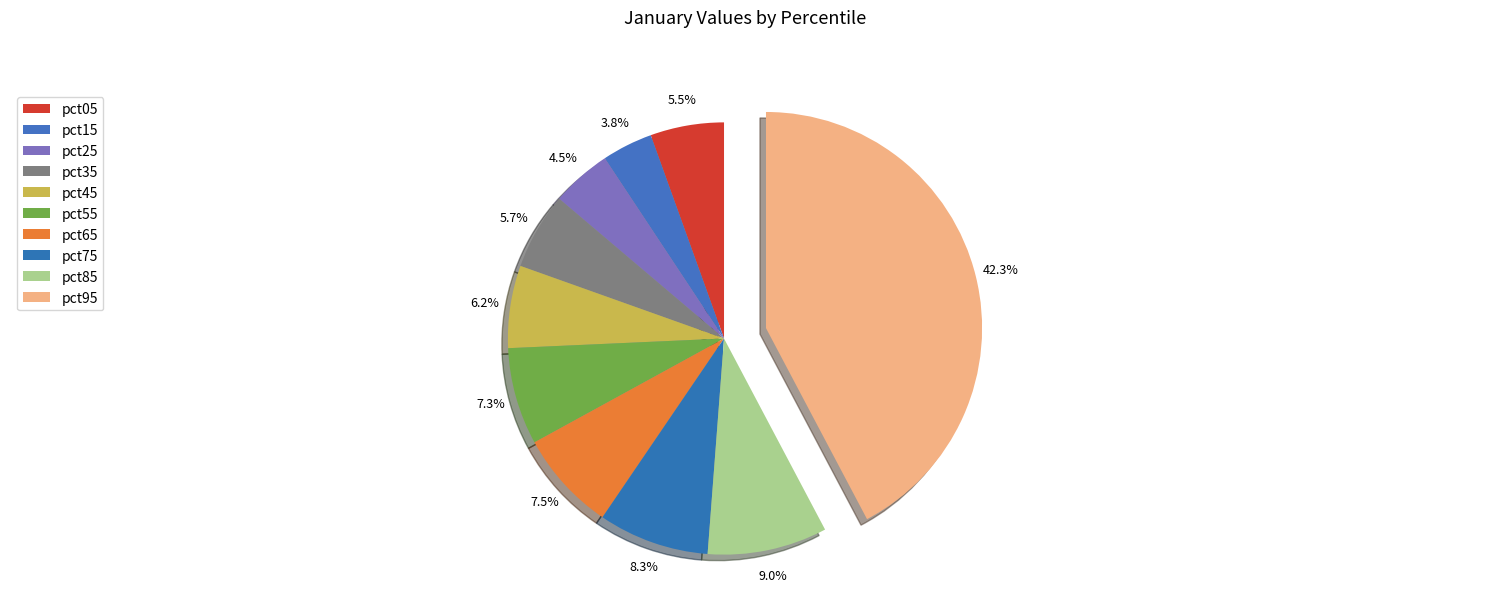

How many slices are in this pie chart?

10